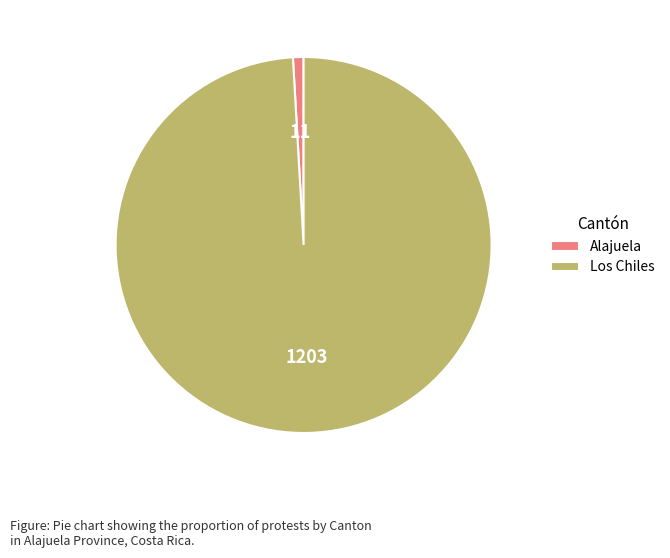

The Los Chiles slice represents 99% of the pie. True or false?

True